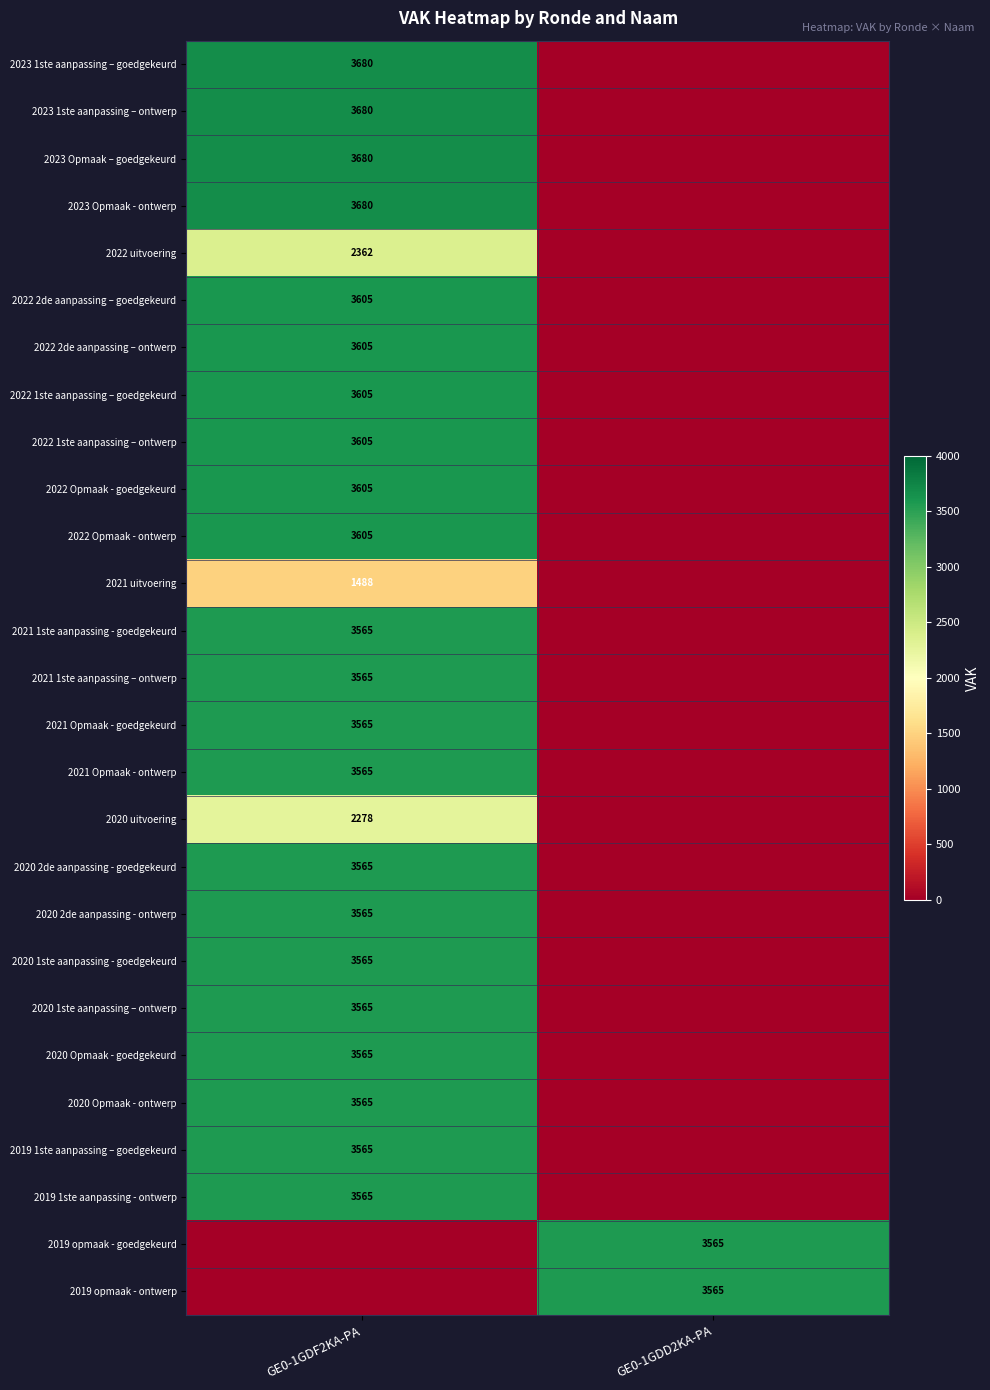

Is it true that 2023 Opmaak - ontwerp equals 1860 at GE0-1GDF2KA-PA?

False